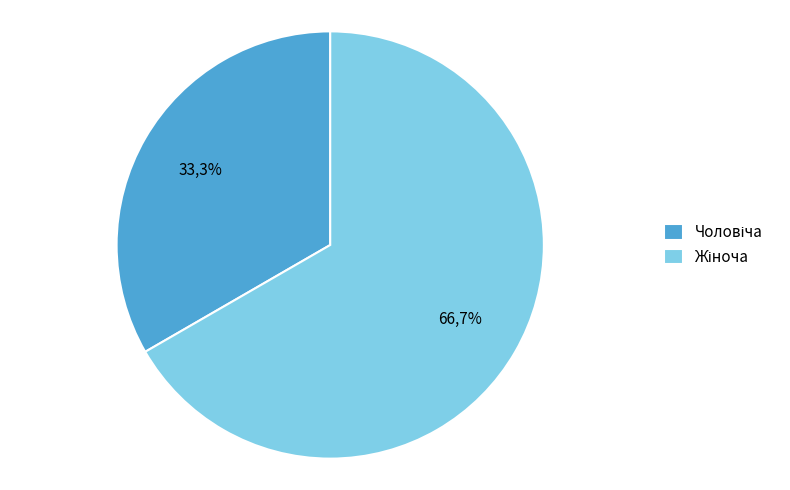

Which slice is the largest?

Жіноча